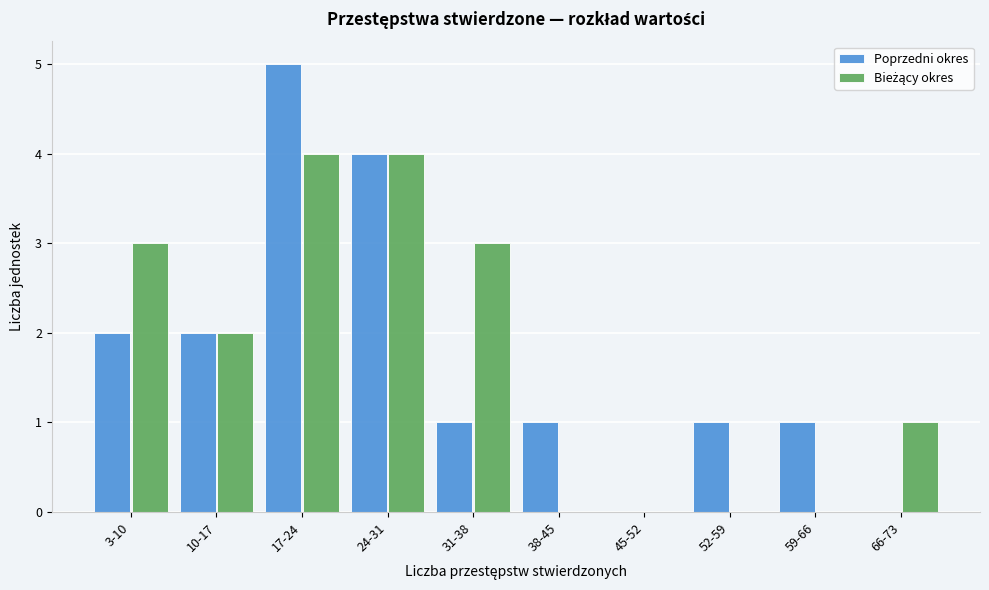

Is it true that Poprzedni okres equals 5 at 17-24?

True